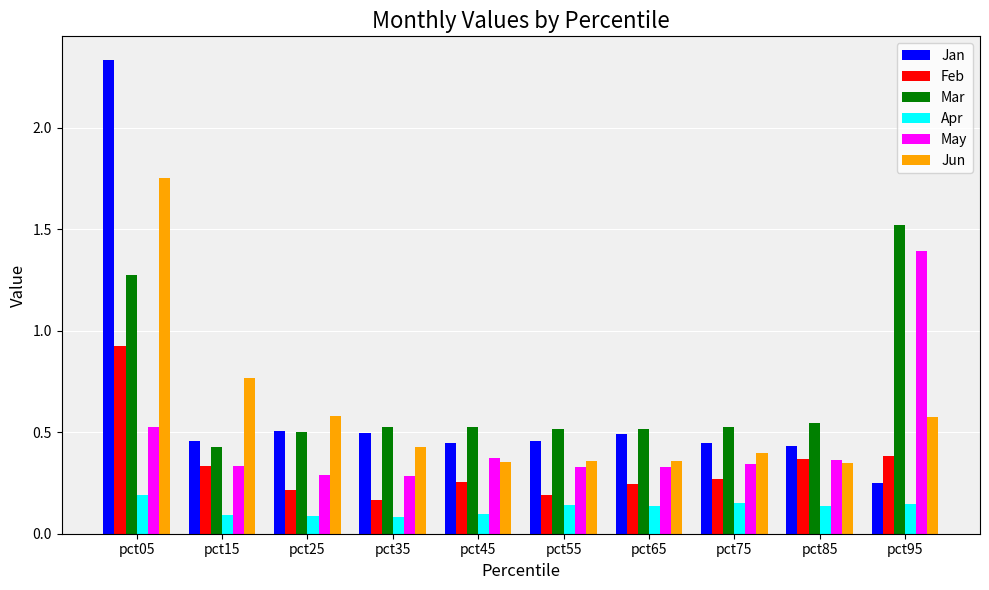

Rank the series by their maximum value, from lowest to highest.

Apr, Feb, May, Mar, Jun, Jan